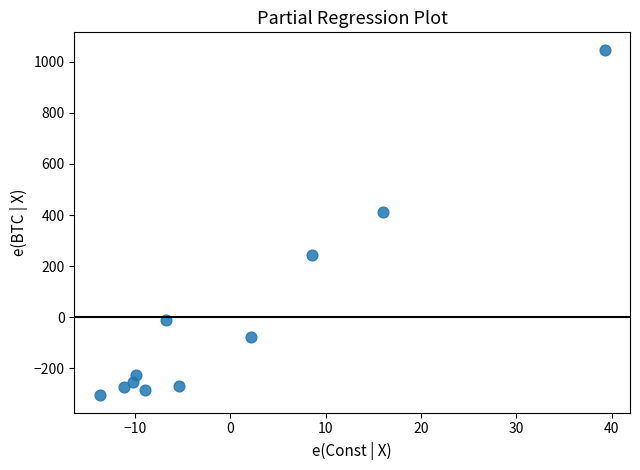

What Y value in the scatter plot is closest to 370?

411.9